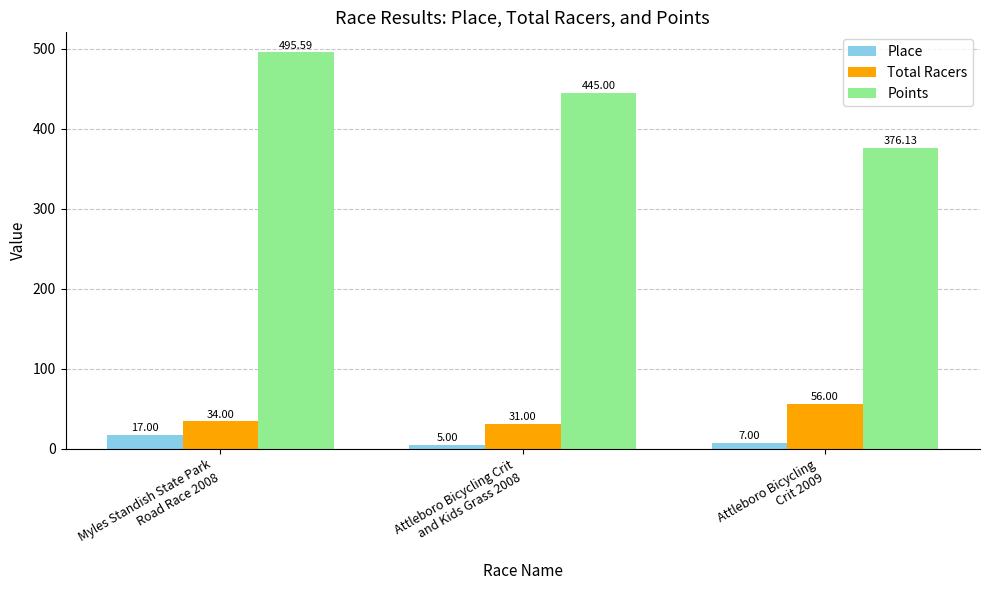

What is the value of the Place bar at the 1st from the left?

17.0